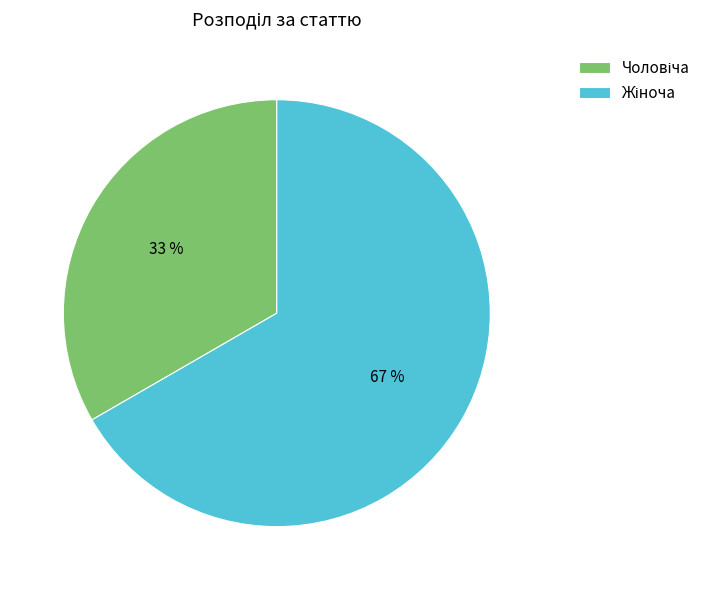

Is there a majority slice in this chart?

Yes